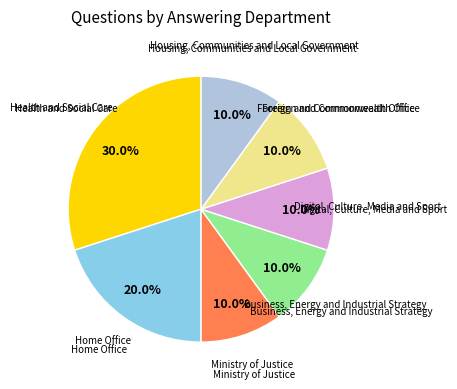

Does any single category account for the majority?

No